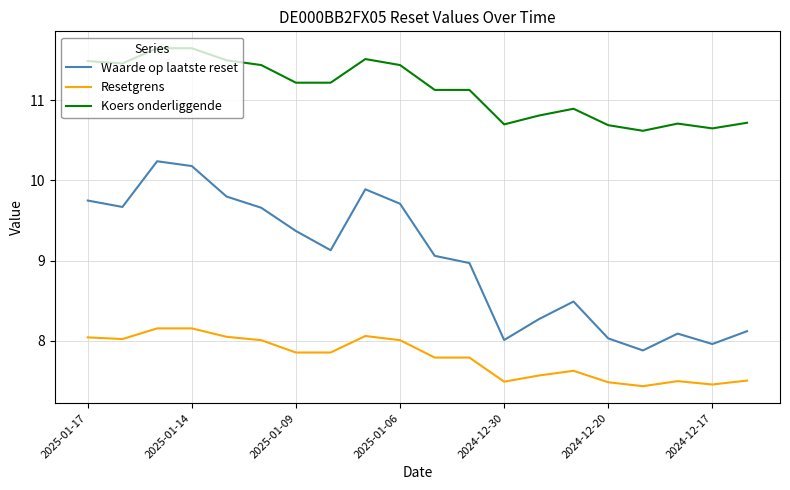

True or false: Waarde op laatste reset and Koers onderliggende cross at least once.

False